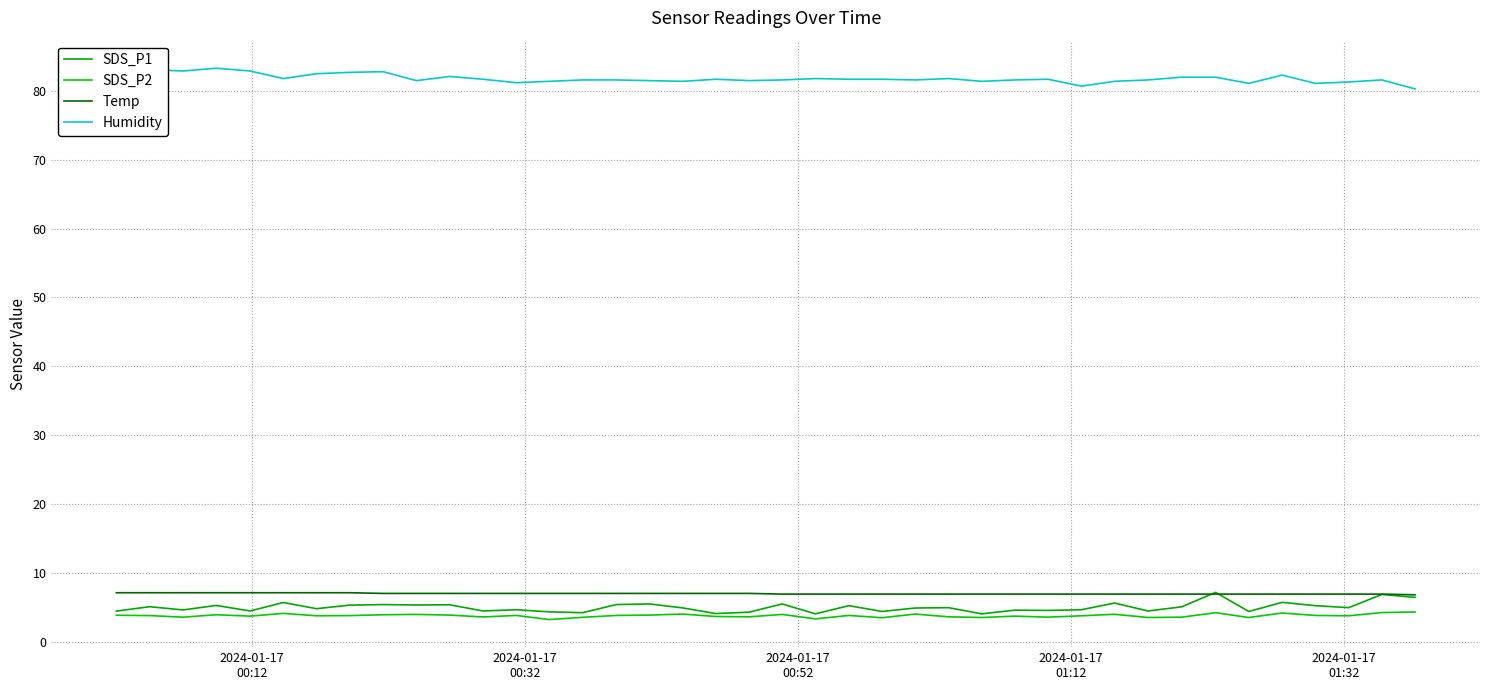

Which series has the largest range (max minus min)?

SDS_P1